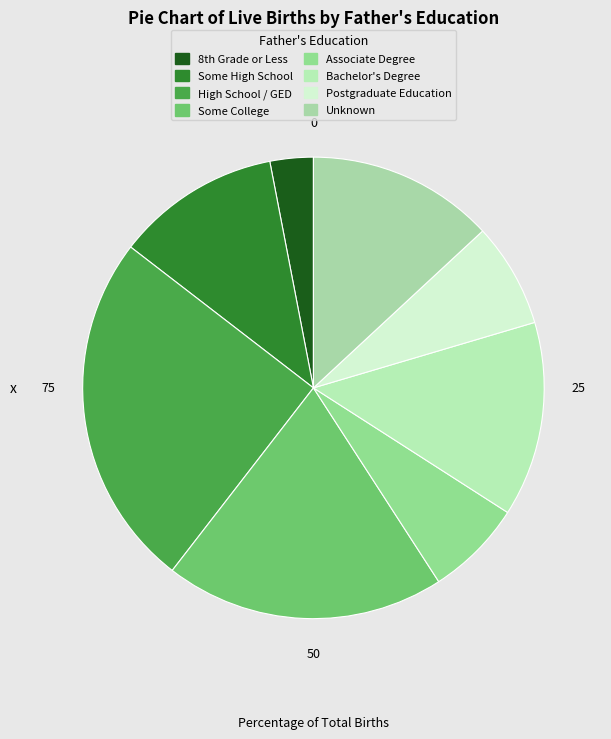

Count the number of slices in the pie.

8